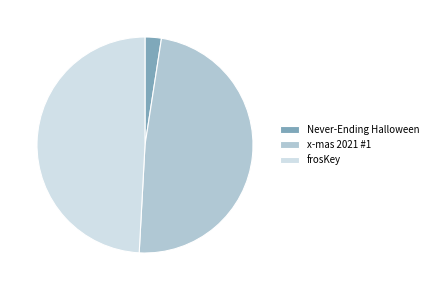

Which slice is the smallest?

Never-Ending Halloween